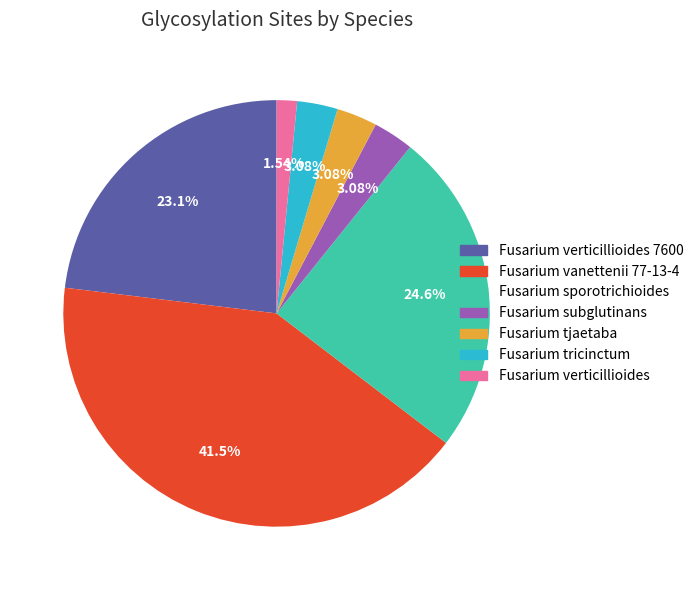

How many slices are in this pie chart?

7